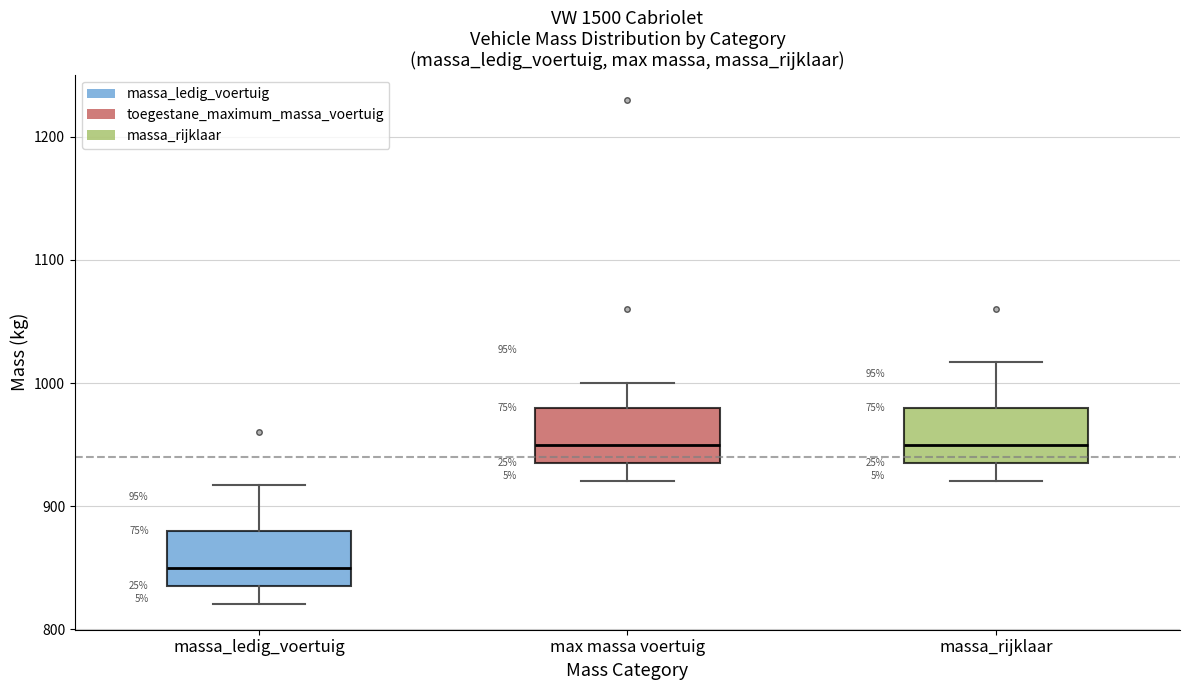

Reading left to right, transcribe this box plot: for each box, give where its median line is, the range the box spans, and where its two whiskers end, as read against the y-axis. The values are not printed on the chart, so give them approximately, as read against the axis.

massa_ledig_voertuig: median 850, box 840 to 880, whiskers 820 to 920
max massa voertuig: median 950, box 940 to 980, whiskers 920 to 1000
massa_rijklaar: median 950, box 940 to 980, whiskers 920 to 1020